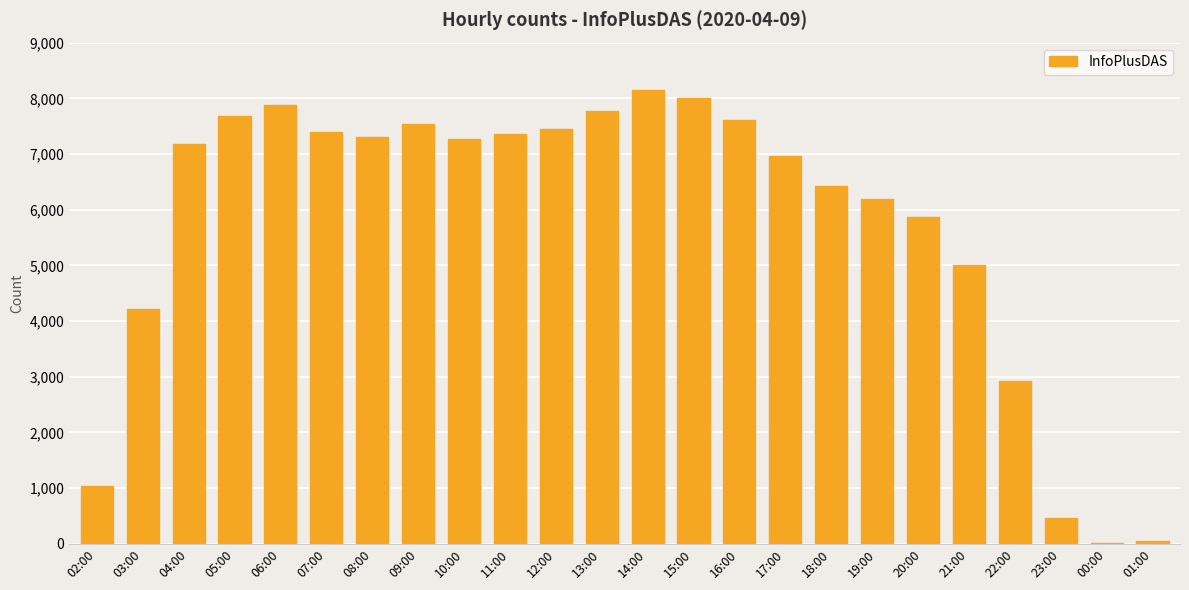

At which label is the value closest to 4079?

03:00